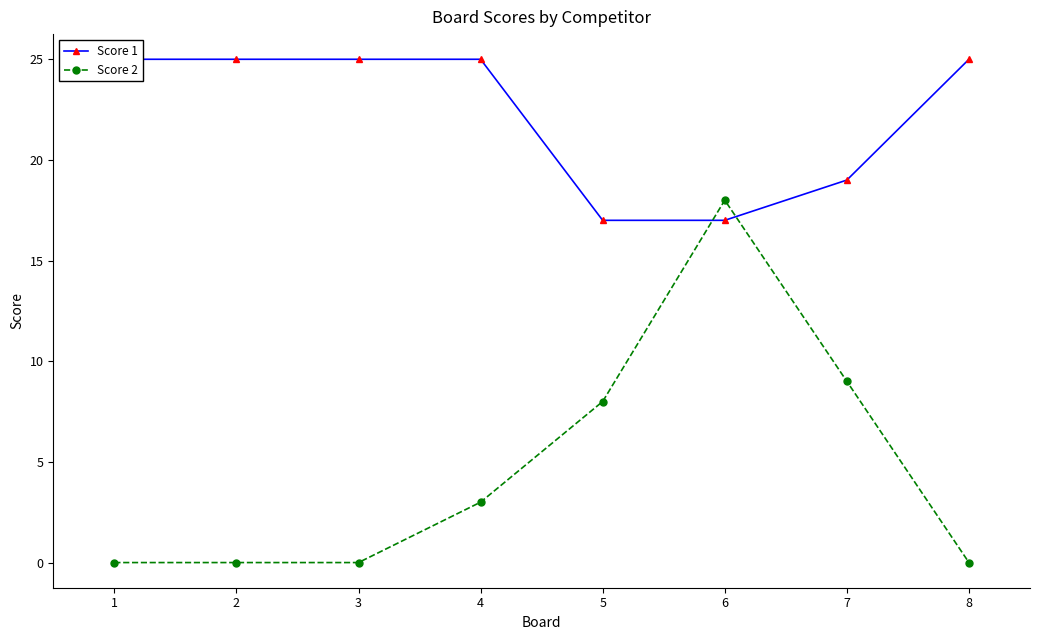

Between which two adjacent categories do Score 1 and Score 2 first intersect?

5 and 6